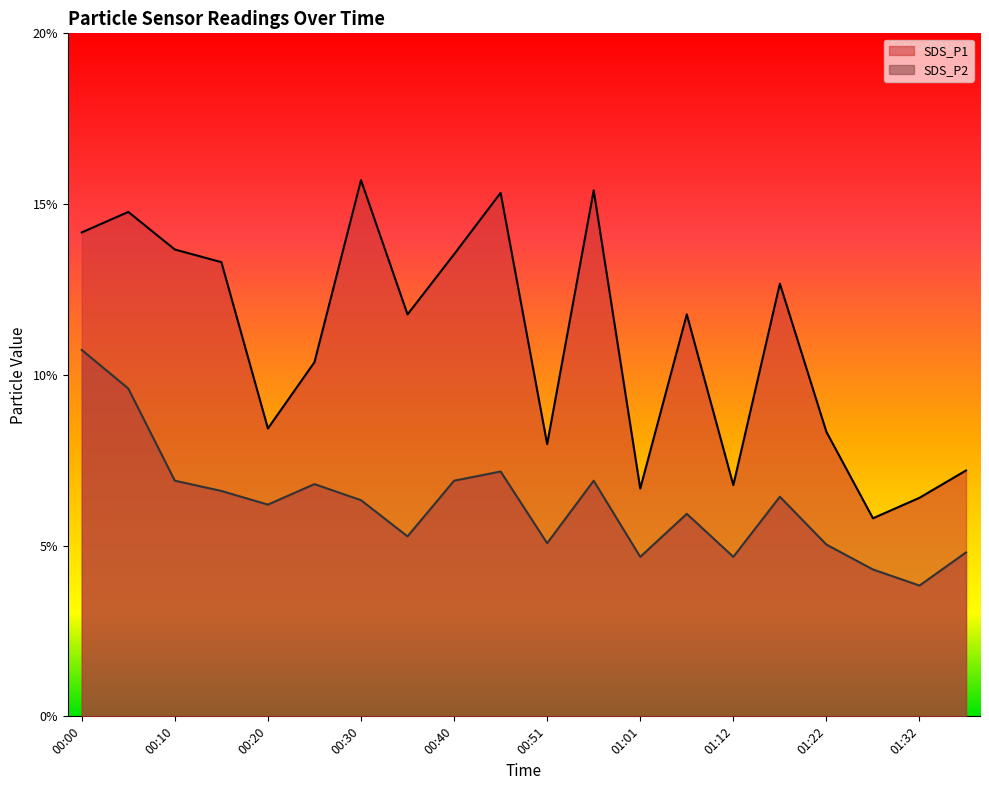

At which label is SDS_P1 closest to 10?

00:25